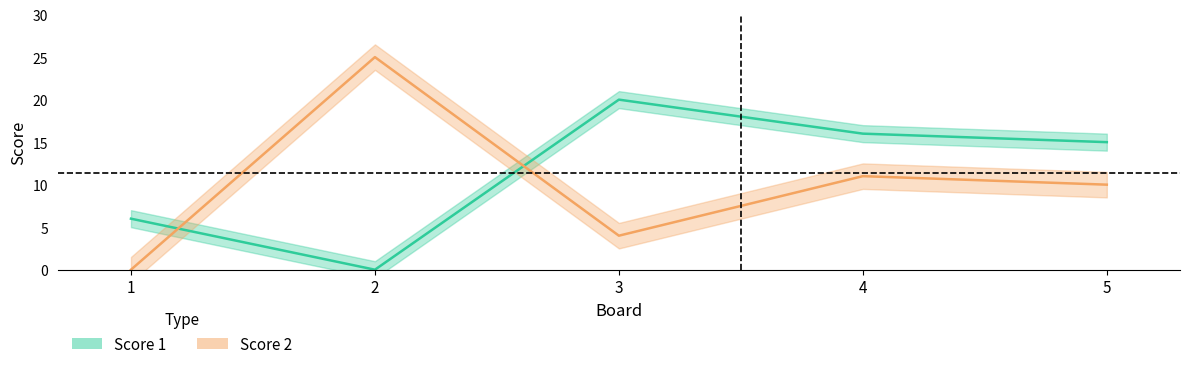

At which label does Score 1 first exceed 15?

3